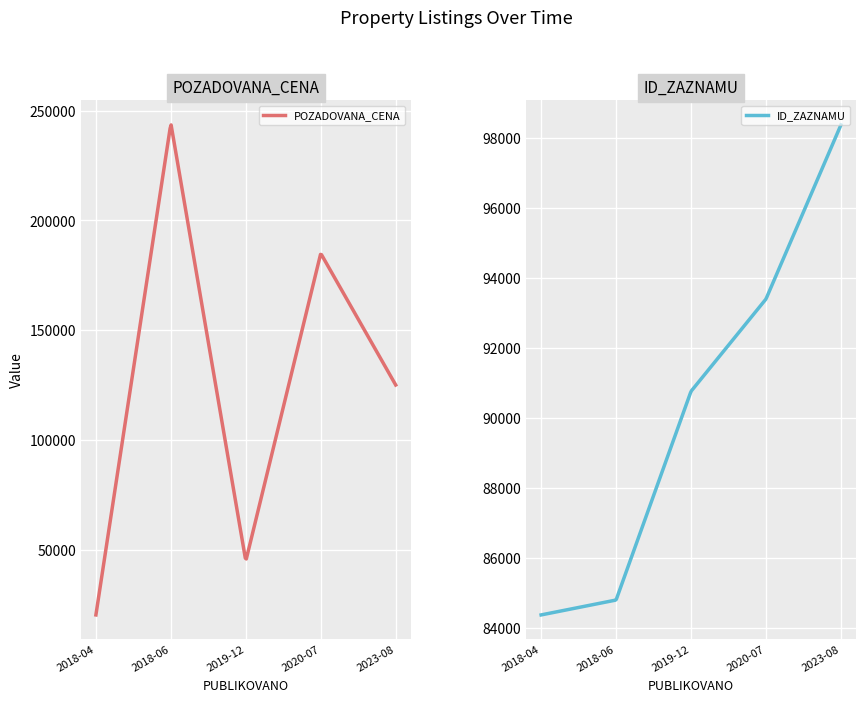

Reading right to left, extract all data points from this chart.

POZADOVANA_CENA: 125110	185000	45000	244130	20470
ID_ZAZNAMU: 98384	93402	90761	84789	84363